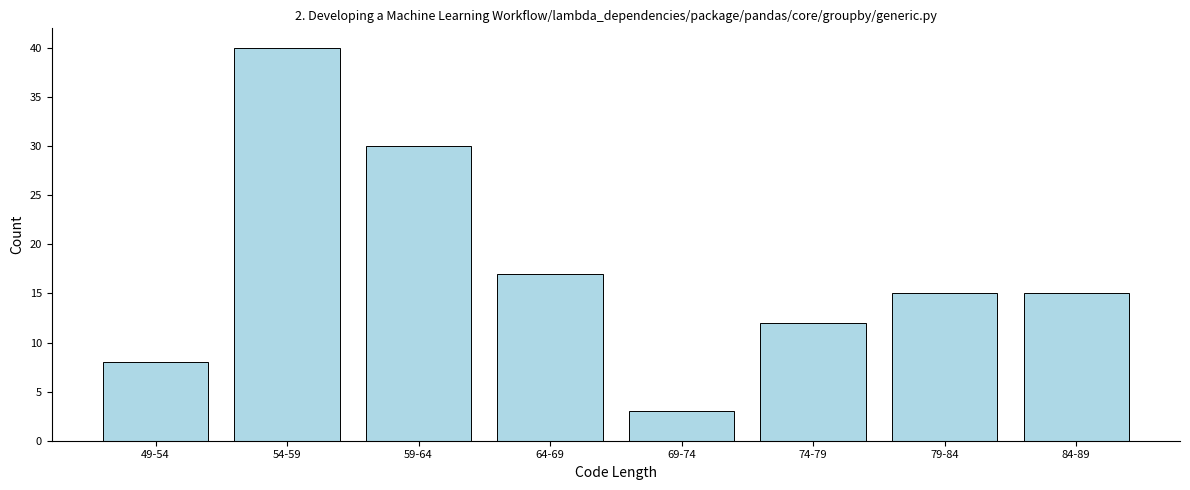

Reading left to right, transcribe all the data shown in this chart.

8	40	30	17	3	12	15	15